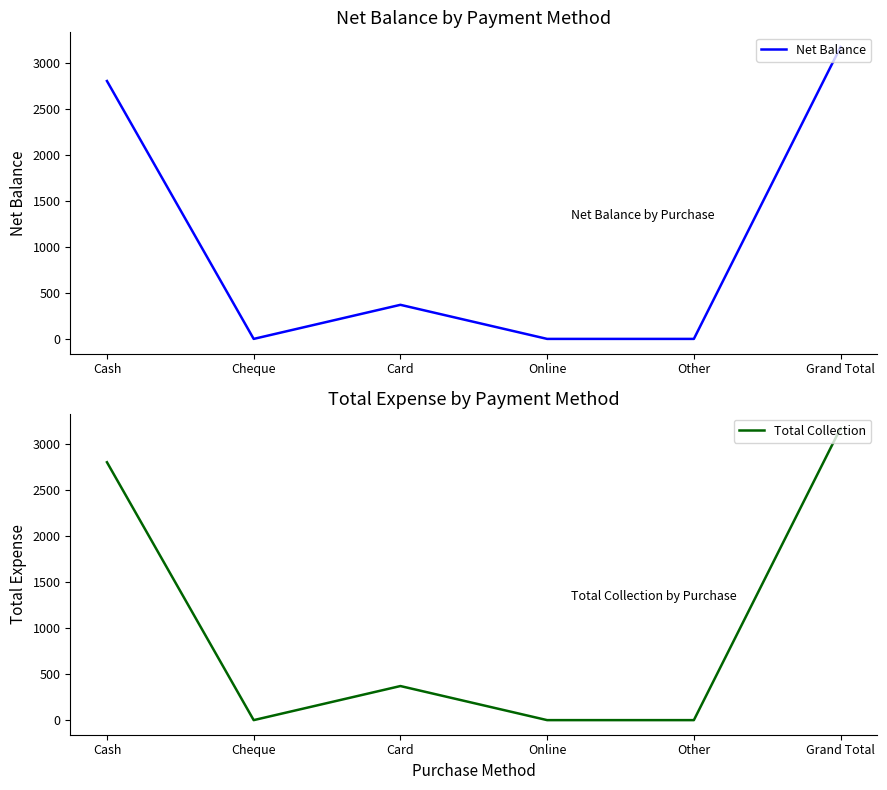

How many interior local valleys does the Total Collection series have?

1